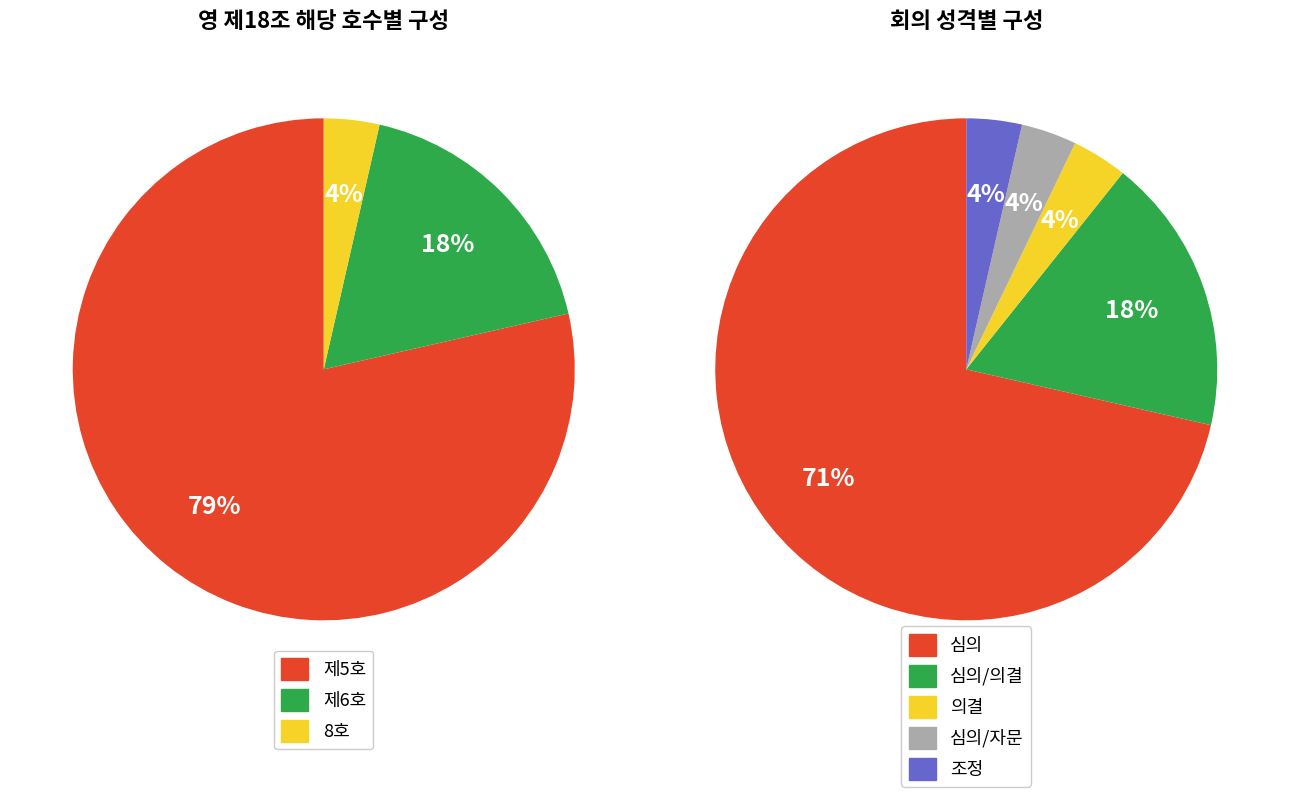

What percentage do 제5호 and 8호 together represent?

82.1%